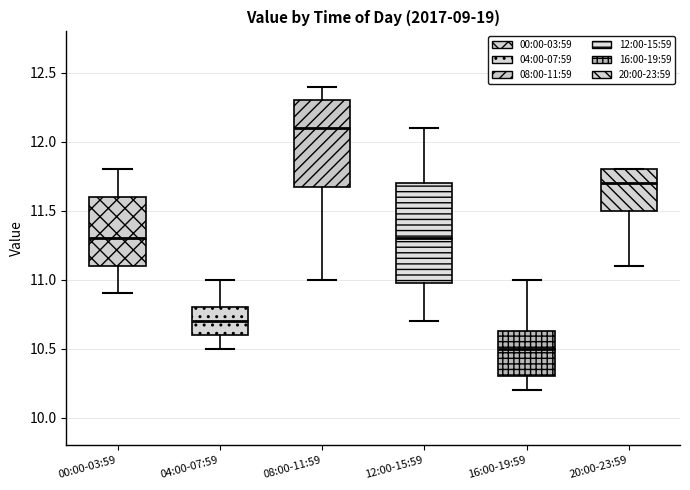

Which box's median line is the lowest?

16:00-19:59